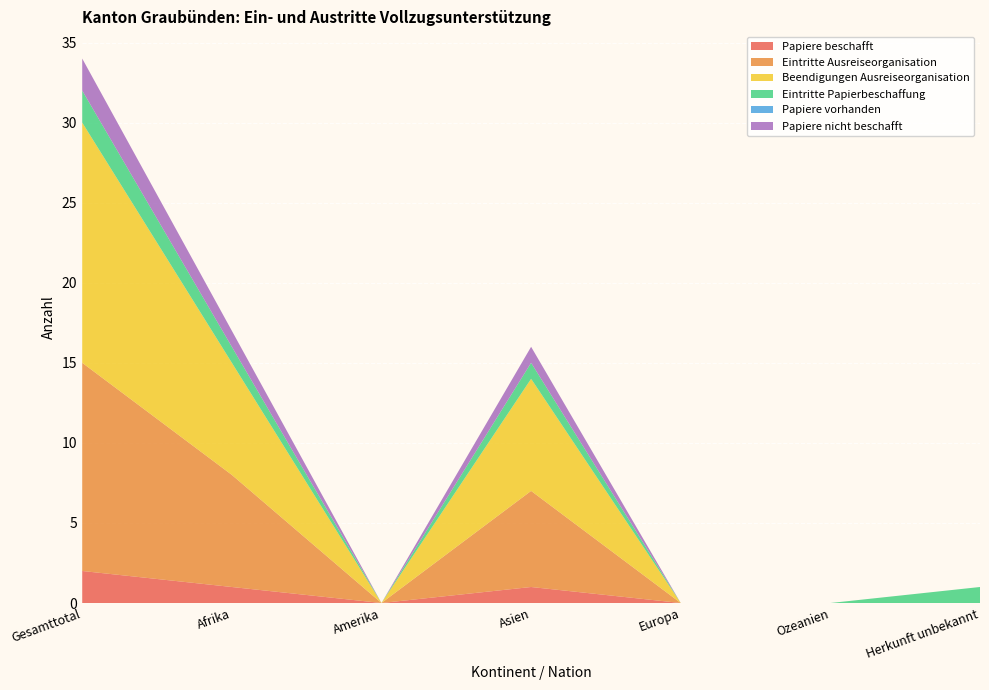

Reading left to right, transcribe all the data shown in this chart.

Papiere beschafft: Gesamttotal=2	Afrika=1	Amerika=0	Asien=1	Europa=0	Ozeanien=0	Herkunft unbekannt=0
Eintritte Ausreiseorganisation: Gesamttotal=13	Afrika=7	Amerika=0	Asien=6	Europa=0	Ozeanien=0	Herkunft unbekannt=0
Beendigungen Ausreiseorganisation: Gesamttotal=15	Afrika=7	Amerika=0	Asien=7	Europa=0	Ozeanien=0	Herkunft unbekannt=0
Eintritte Papierbeschaffung: Gesamttotal=2	Afrika=1	Amerika=0	Asien=1	Europa=0	Ozeanien=0	Herkunft unbekannt=1
Papiere vorhanden: Gesamttotal=0	Afrika=0	Amerika=0	Asien=0	Europa=0	Ozeanien=0	Herkunft unbekannt=0
Papiere nicht beschafft: Gesamttotal=2	Afrika=1	Amerika=0	Asien=1	Europa=0	Ozeanien=0	Herkunft unbekannt=0